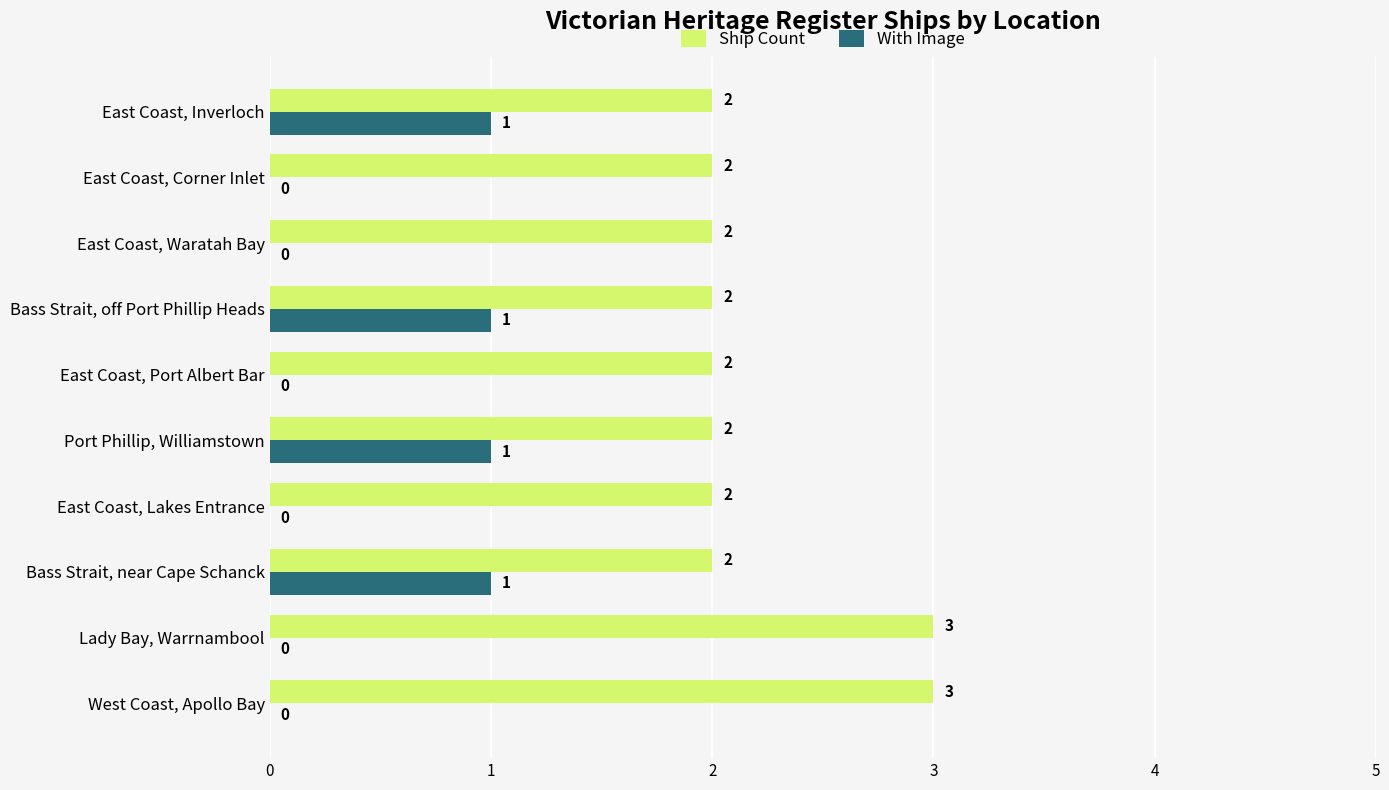

Is the value of Ship Count at East Coast, Inverloch greater than the value of With Image at East Coast, Port Albert Bar?

Yes